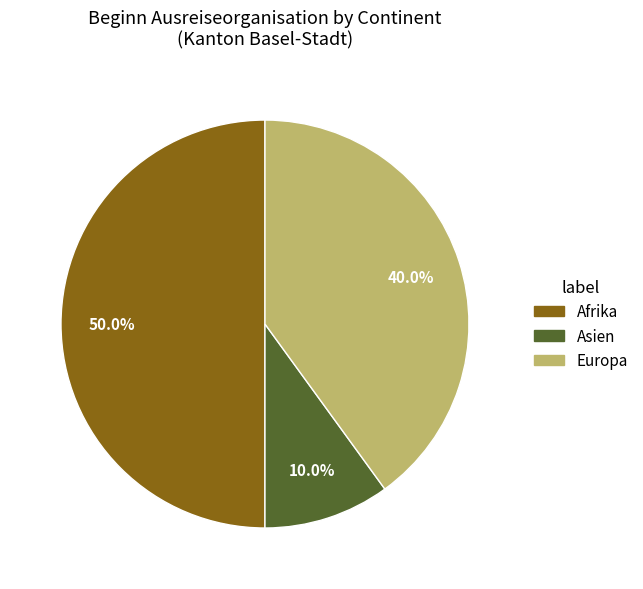

To the nearest percent, what percentage of the pie is Asien?

10%